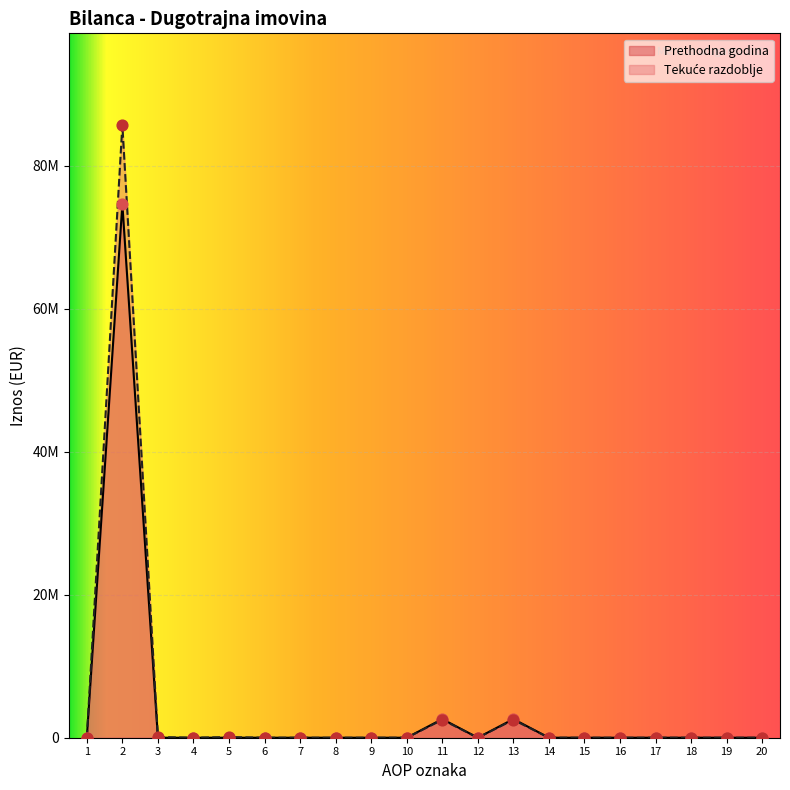

Which series reaches the minimum Y coordinate?

Tekuće razdoblje